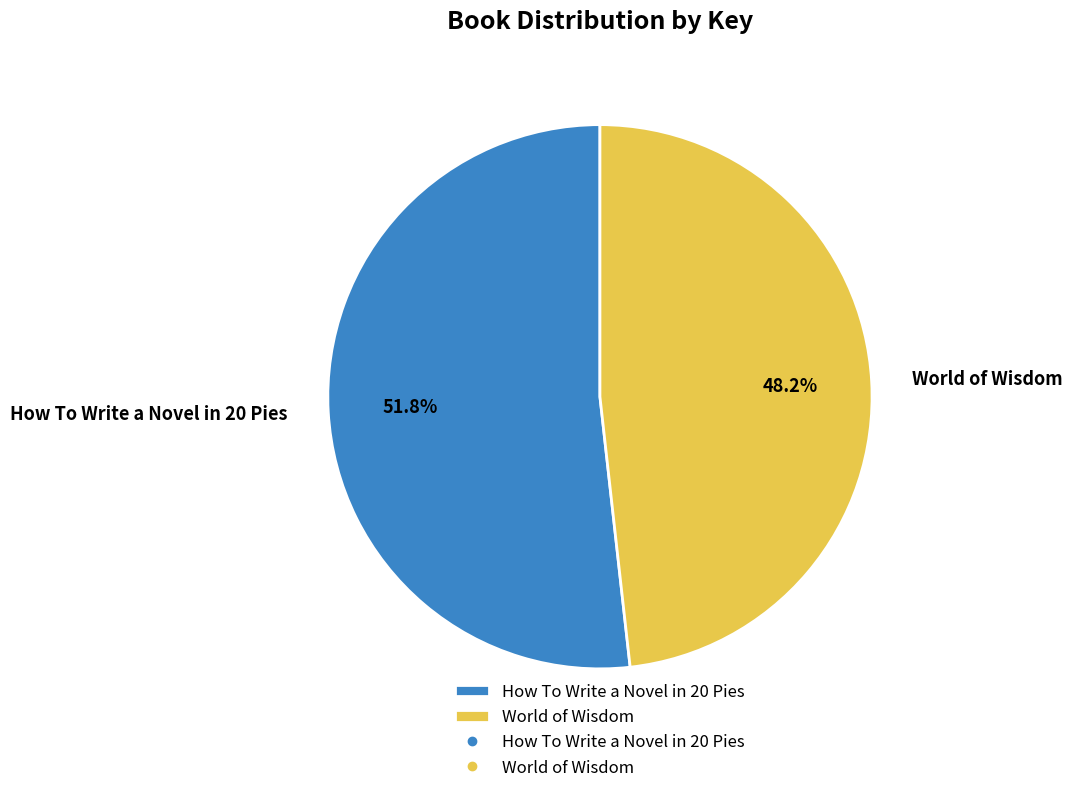

Rank the categories by value from highest to lowest.

How To Write a Novel in 20 Pies, World of Wisdom